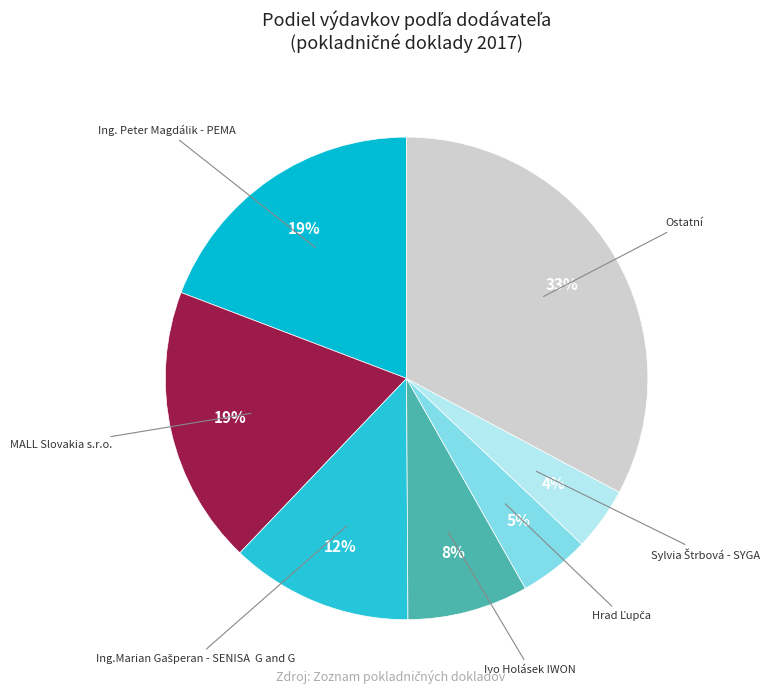

To the nearest percent, what is the average slice percentage?

14%